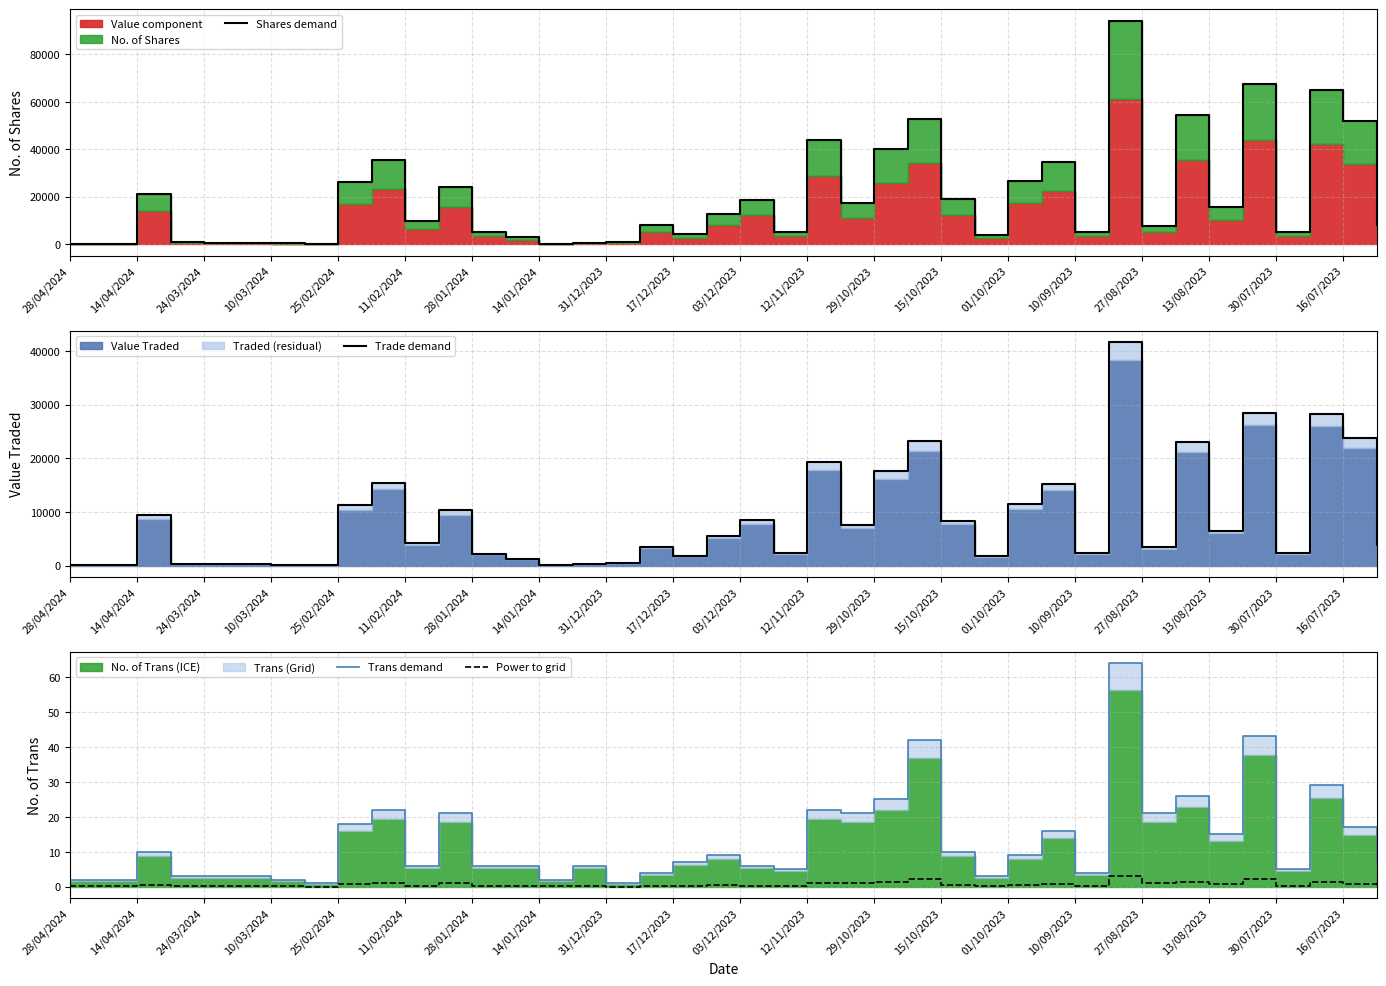

True or false: Shares demand and Power to grid intersect in this chart.

False